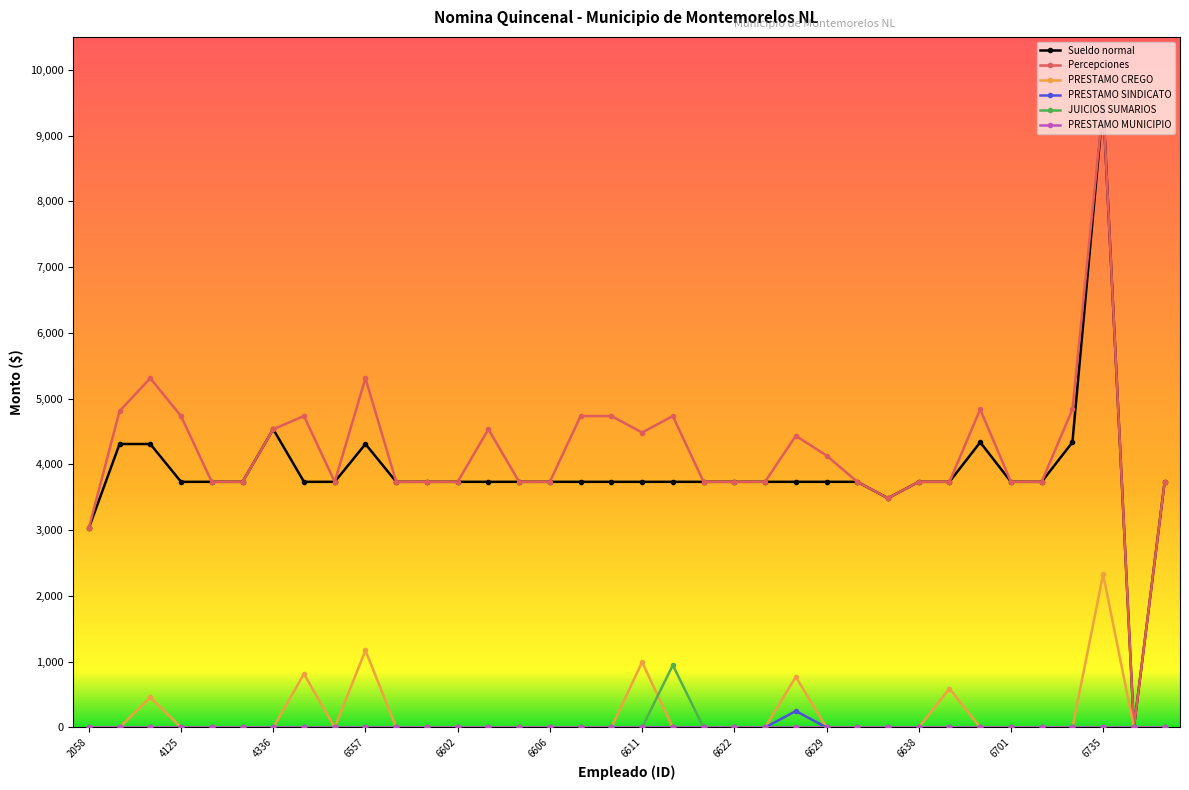

What is the greatest value displayed?

9477.0